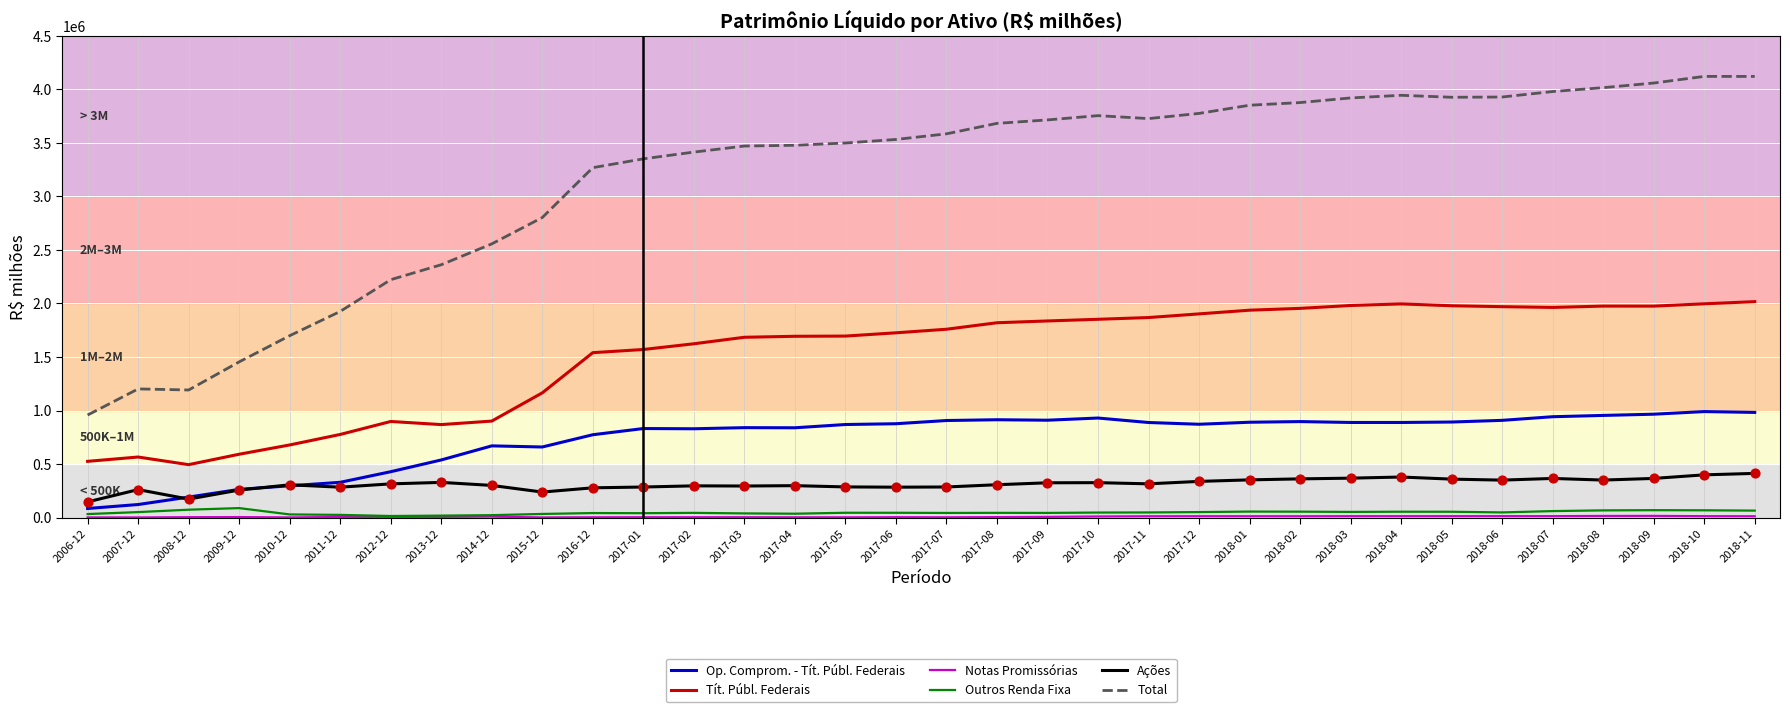

Which series has the widest spread of values?

Total